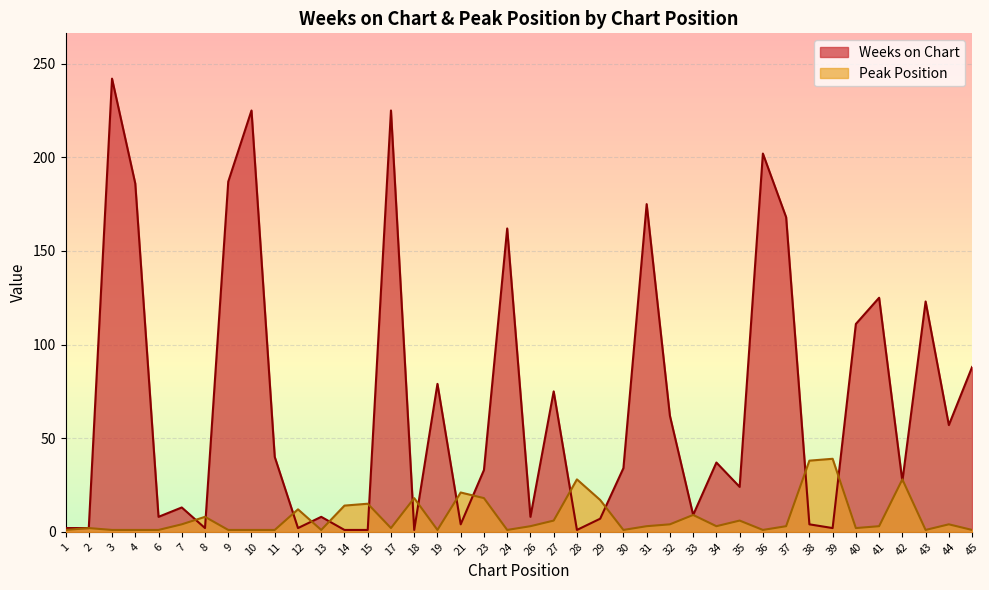

Reading left to right, transcribe all the data shown in this chart.

Weeks on Chart: 2	2	242	186	8	13	2	187	225	40	2	8	1	1	225	1	79	4	33	162	8	75	1	7	34	175	62	9	37	24	202	168	4	2	111	125	27	123	57	88
Peak Position: 1	2	1	1	1	4	8	1	1	1	12	1	14	15	2	18	1	21	18	1	3	6	28	17	1	3	4	9	3	6	1	3	38	39	2	3	28	1	4	1